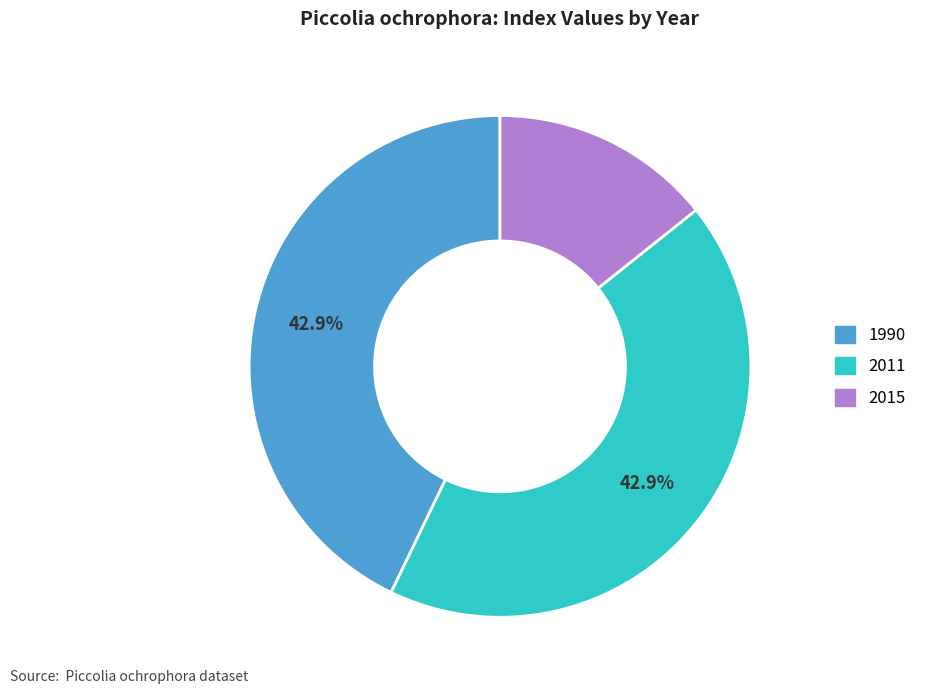

Which category has the smallest portion of the pie?

2015